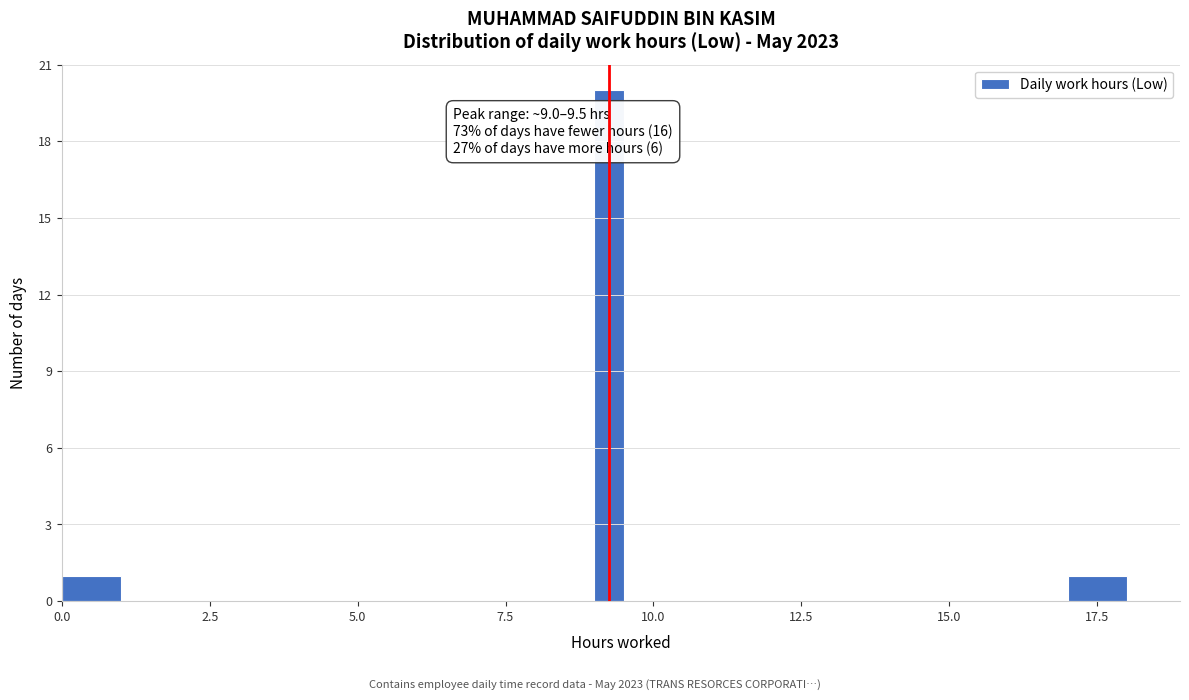

Read against the x-axis, roughly where is the centre of the tallest bar?

9.5